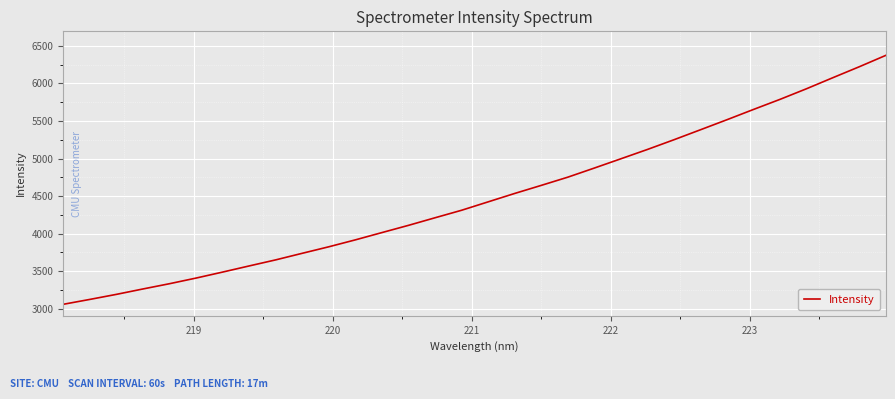

What is the greatest value displayed?

6373.3